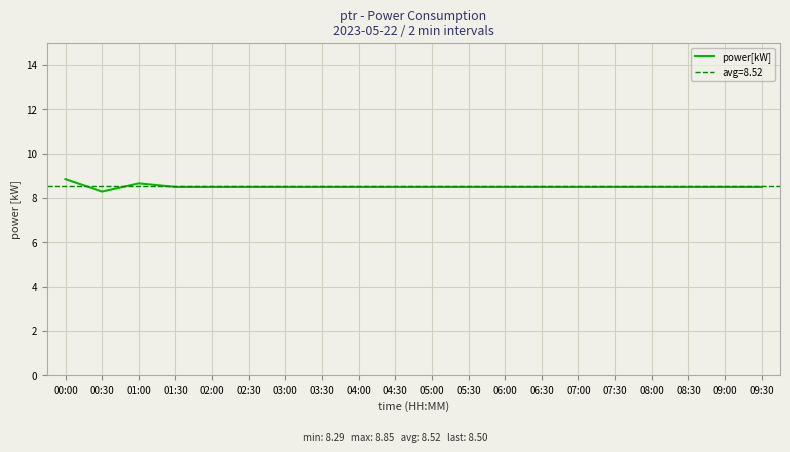

At which category does the data reach its first local peak?

01:00